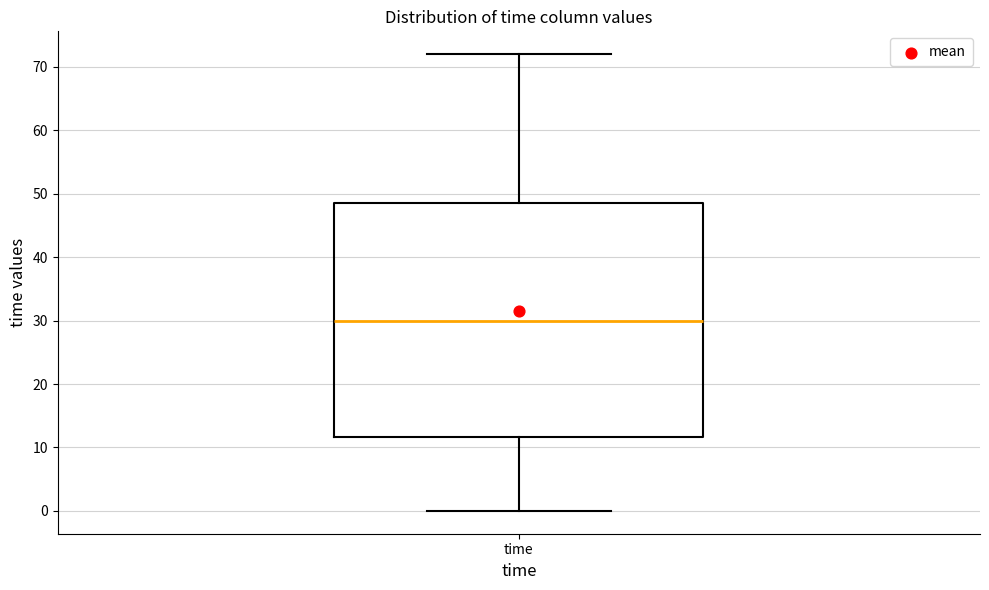

Read this box plot against the y-axis: the position of the median line, the range covered by the box, and the ends of both whiskers. The values are not printed on the chart, so give them approximately, as read against the axis.

median 30, box 12 to 49, whiskers 0 to 72